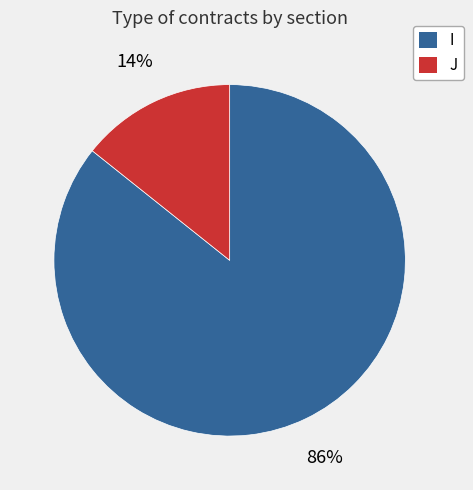

The I slice represents 78% of the pie. True or false?

False